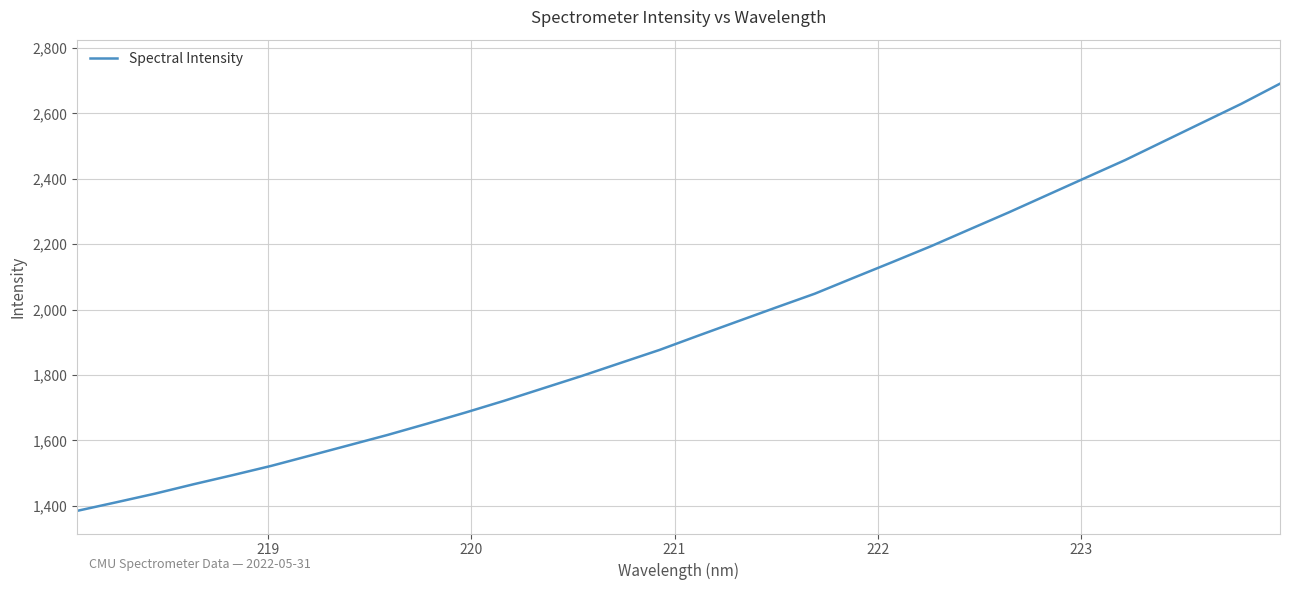

What is the difference between the maximum and minimum values?

1306.3